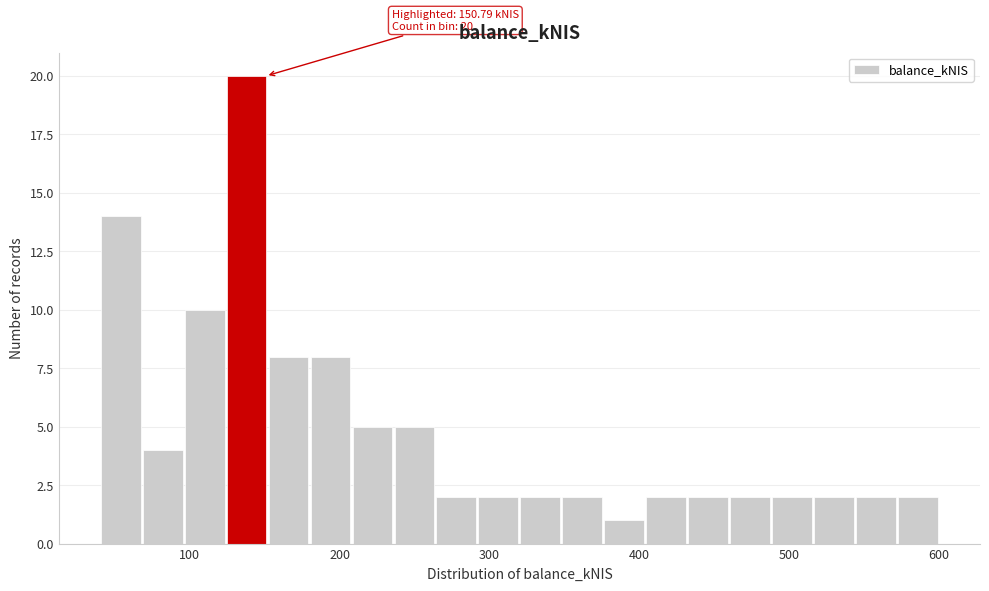

Around what value on the x-axis is the tallest bar? Give the approximate position of its centre, as read against the axis.

140